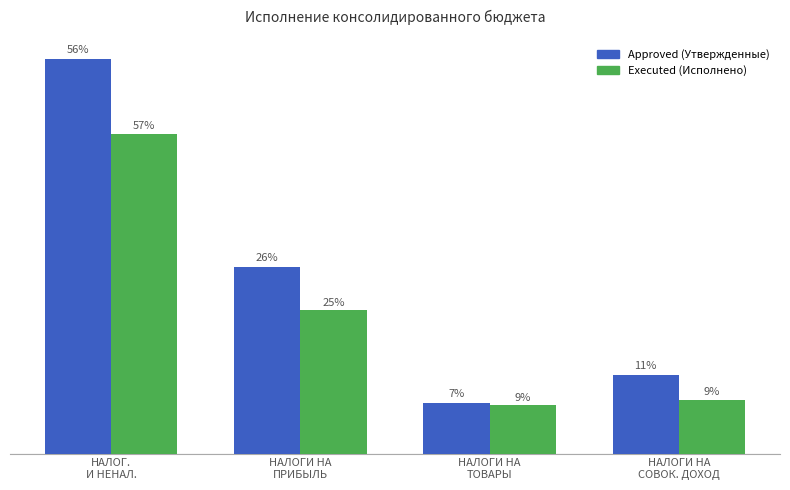

What position from the right is НАЛОГИ НА
ТОВАРЫ?

2